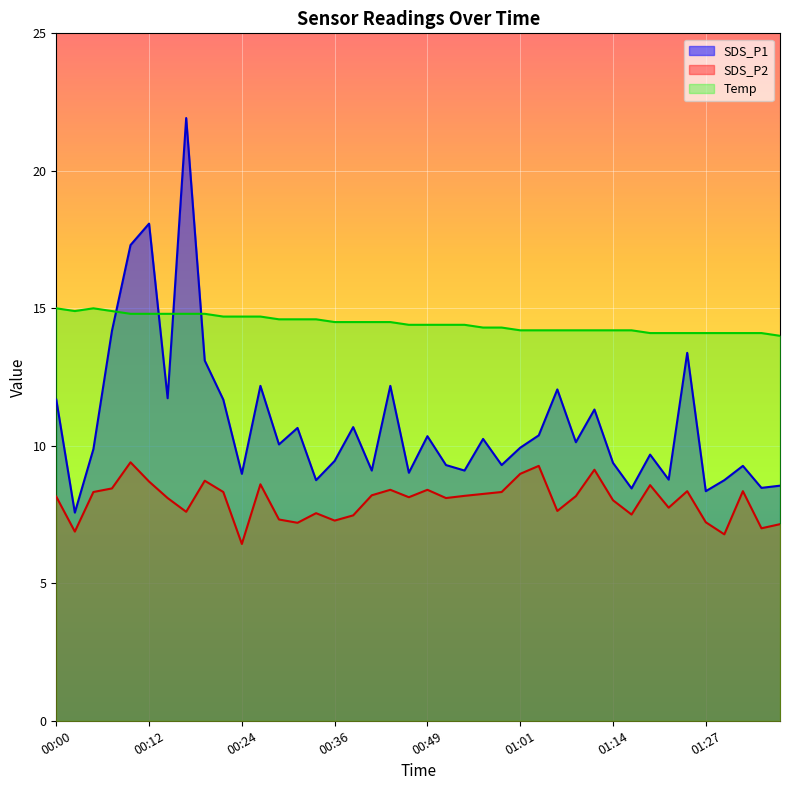

At how many categories does at least one series exceed 16?

3